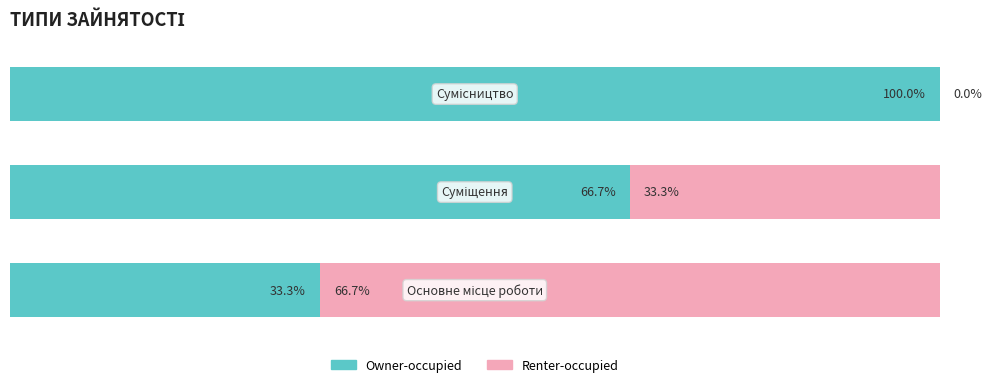

What are all the series names shown in the legend?

Owner-occupied, Renter-occupied